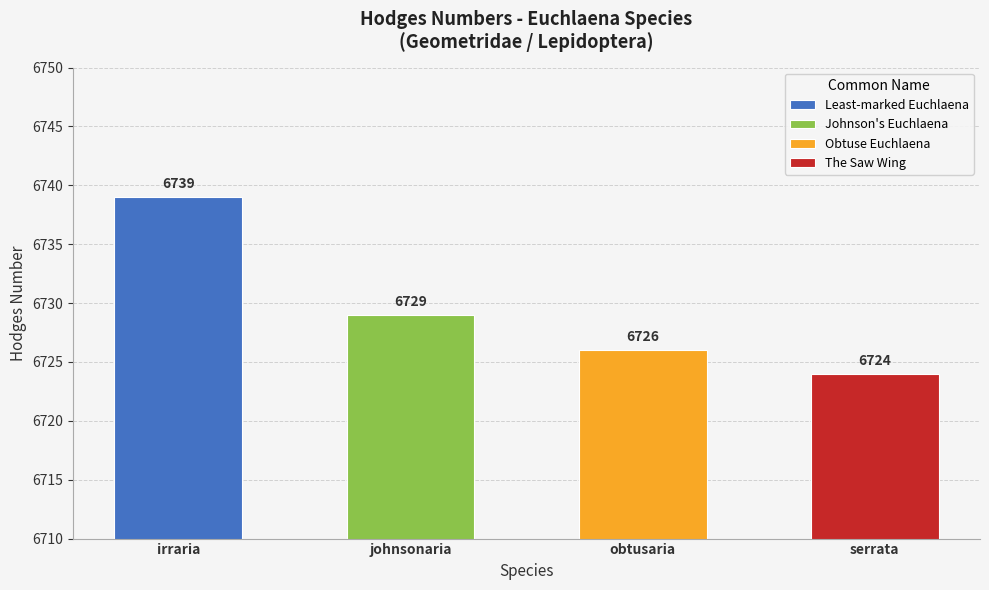

Is it true that the value at johnsonaria is 3788?

False